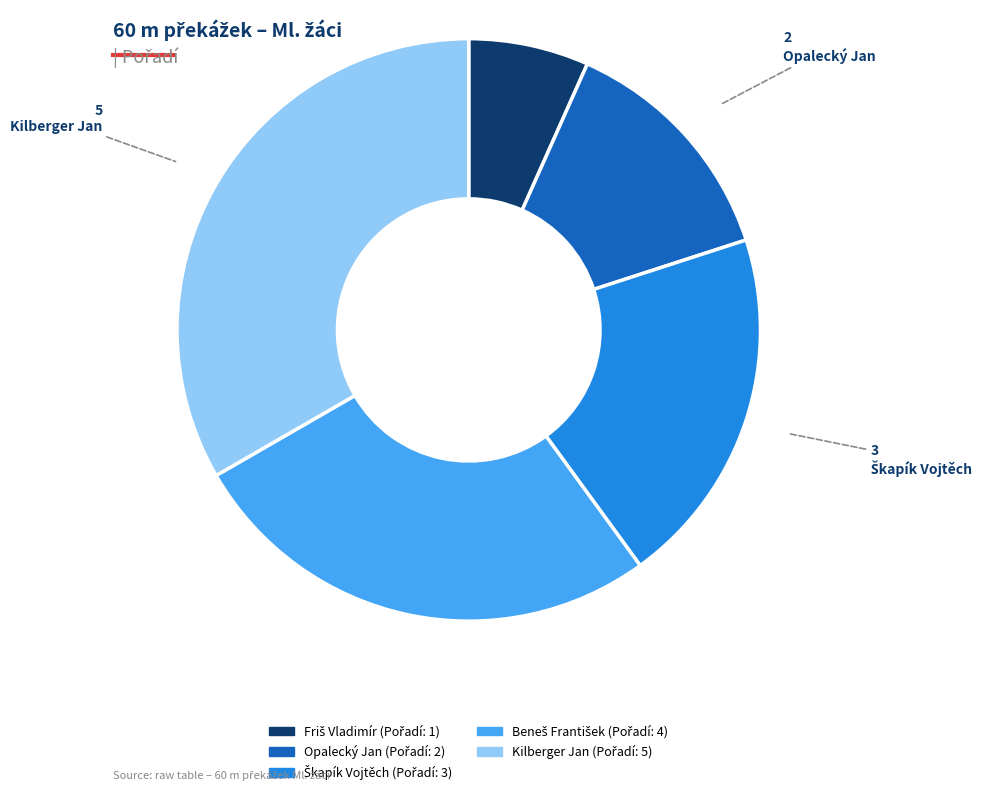

Approximately how many times larger is the value at Opalecký Jan compared to Kilberger Jan?

0.4